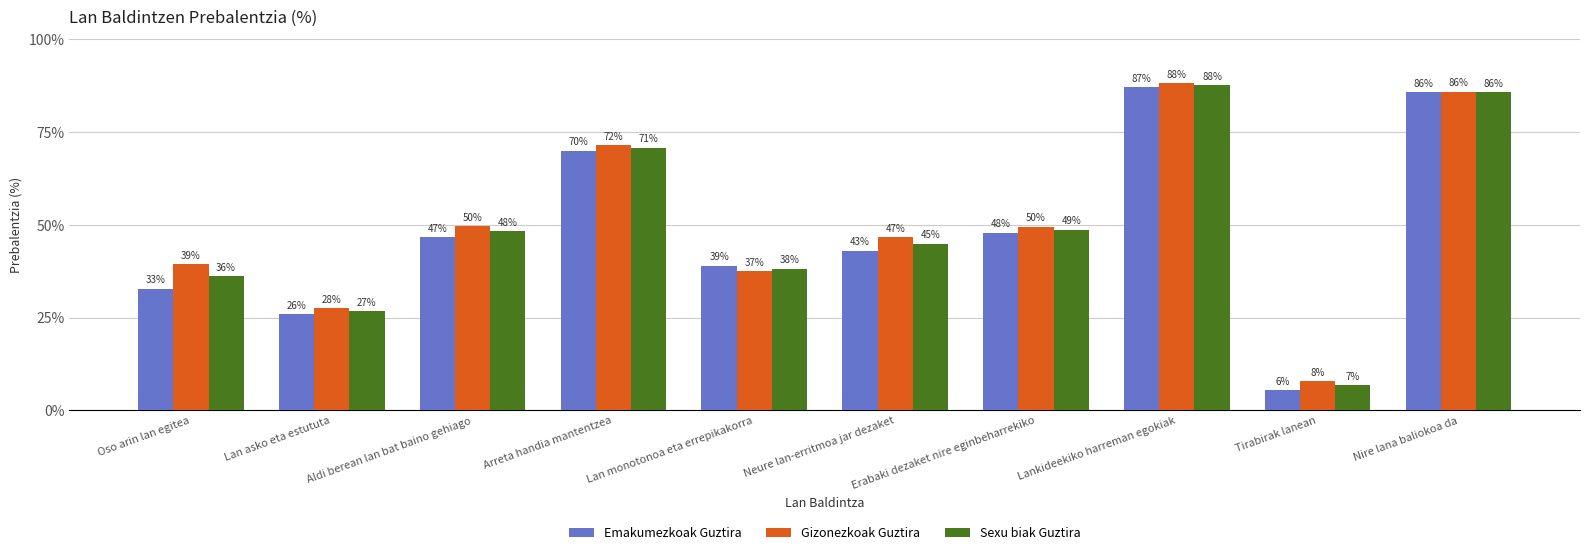

At which category is the sum across all series the highest?

Lankideekiko harreman egokiak